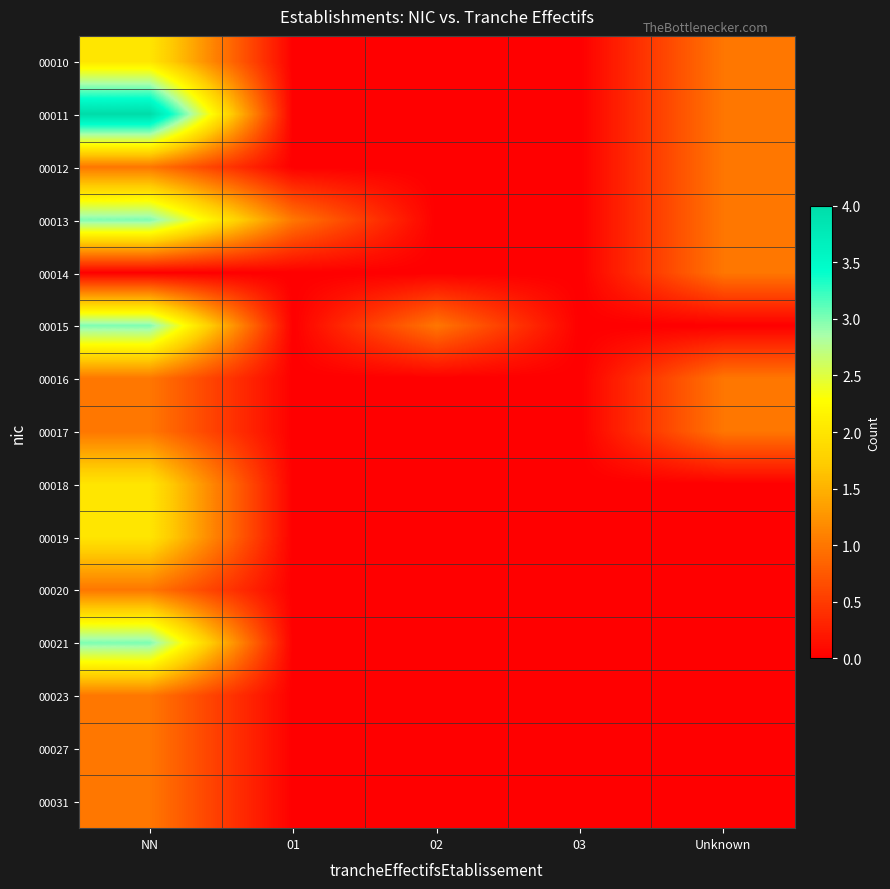

Reading right to left, what are all the values shown in this chart?

00010: Unknown=1	03=0	02=0	01=0	NN=2
00011: Unknown=1	03=0	02=0	01=0	NN=4
00012: Unknown=1	03=0	02=0	01=0	NN=1
00013: Unknown=1	03=0	02=0	01=1	NN=3
00014: Unknown=1	03=0	02=0	01=0	NN=0
00015: Unknown=0	03=0	02=1	01=0	NN=3
00016: Unknown=1	03=0	02=0	01=0	NN=1
00017: Unknown=1	03=0	02=0	01=0	NN=1
00018: Unknown=0	03=0	02=0	01=0	NN=2
00019: Unknown=0	03=0	02=0	01=0	NN=2
00020: Unknown=0	03=0	02=0	01=0	NN=1
00021: Unknown=0	03=0	02=0	01=0	NN=3
00023: Unknown=0	03=0	02=0	01=0	NN=1
00027: Unknown=0	03=0	02=0	01=0	NN=1
00031: Unknown=0	03=0	02=0	01=0	NN=1